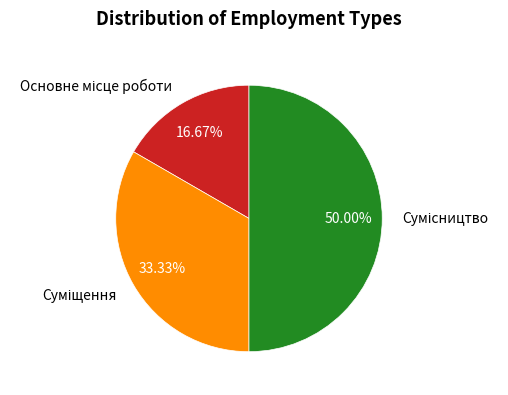

To the nearest percent, what is the average slice percentage?

33%